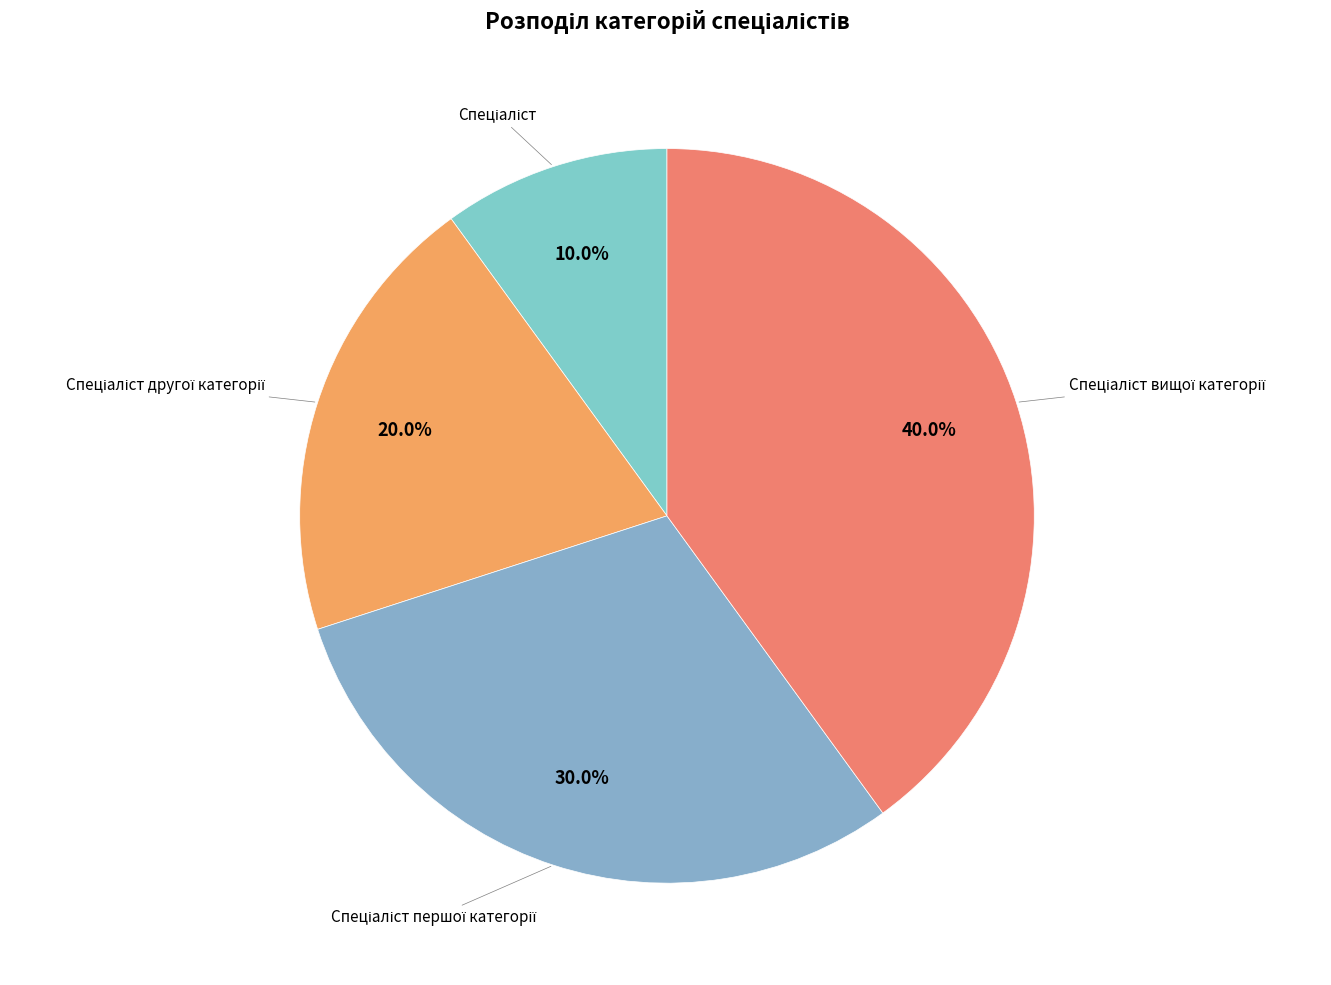

How many slices are in this pie chart?

4